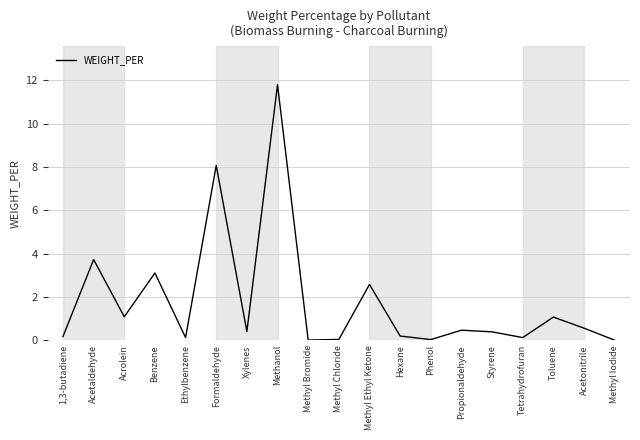

The chart shows a value of 0.4 at Styrene. True or false?

True